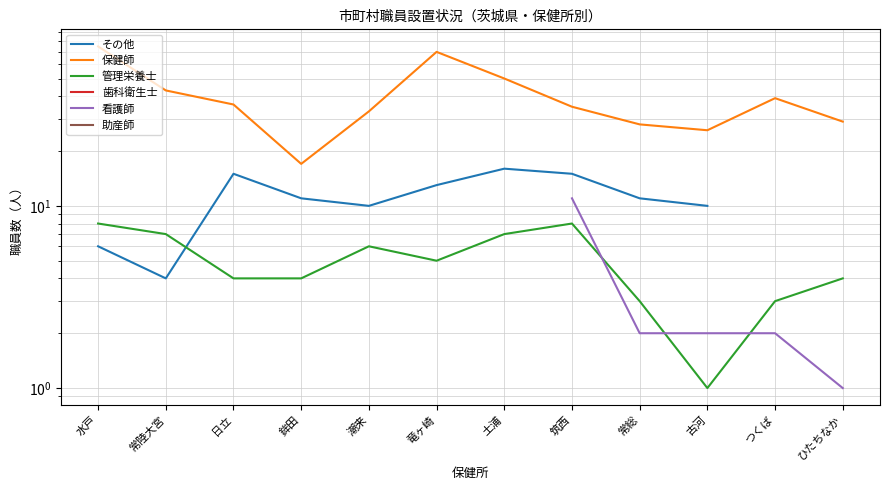

True or false: 保健師 and その他 cross at least once.

False